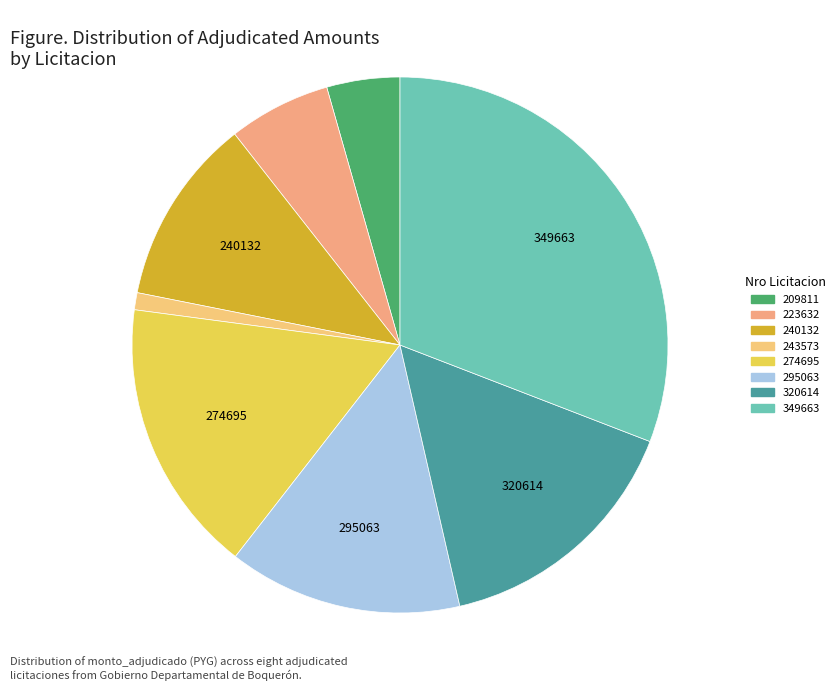

What is the smallest slice in the pie chart?

243573